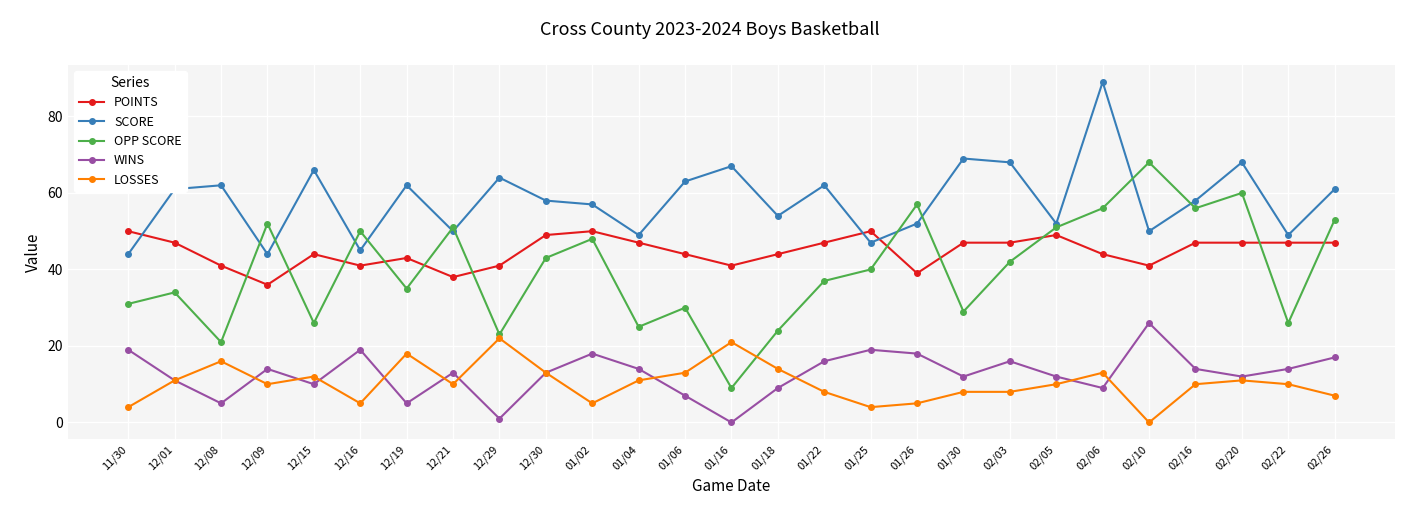

Between 01/16 and 02/06, which series saw the biggest shift?

OPP SCORE